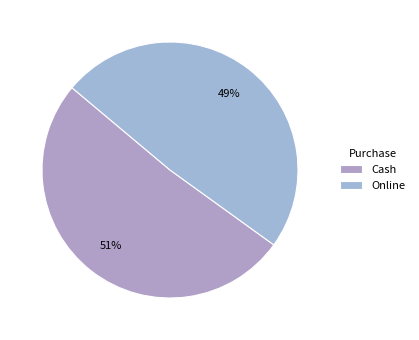

Which category has the smallest portion of the pie?

Online